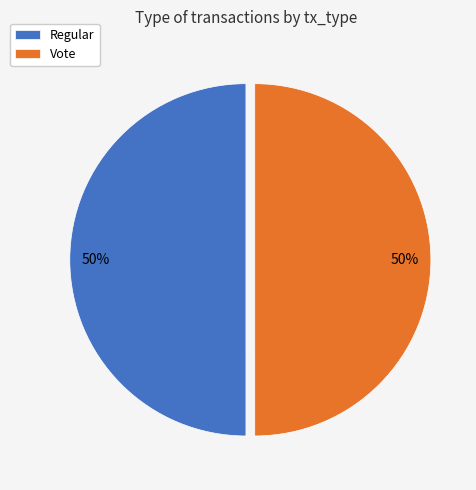

To the nearest percent, what is the average slice percentage?

50%